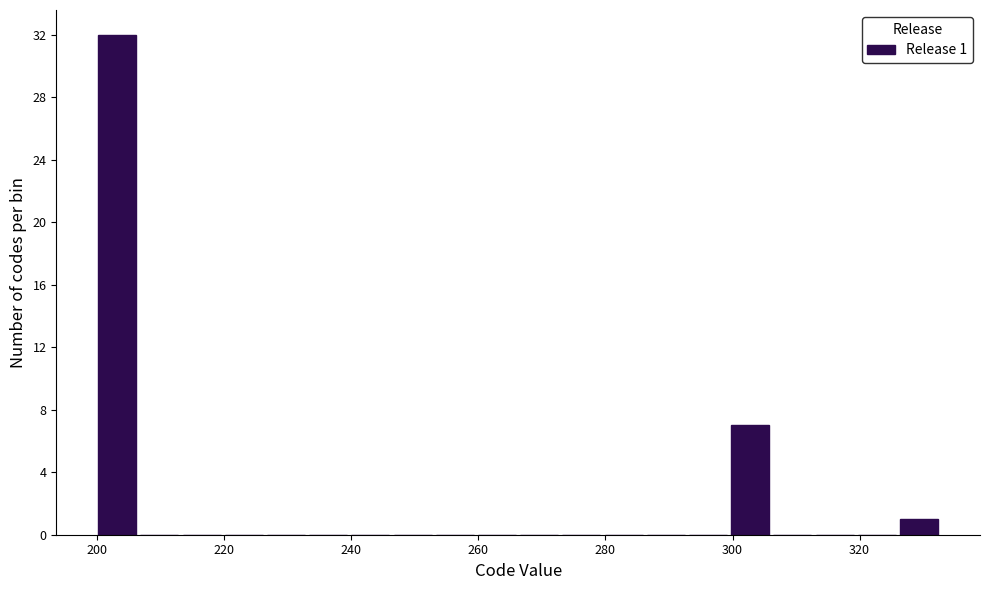

Read against the x-axis, roughly where is the centre of the tallest bar?

204